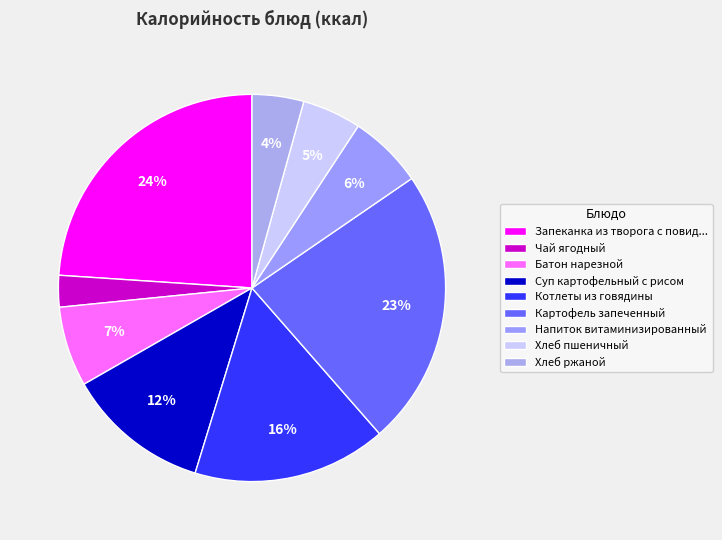

How many segments does this pie chart have?

9